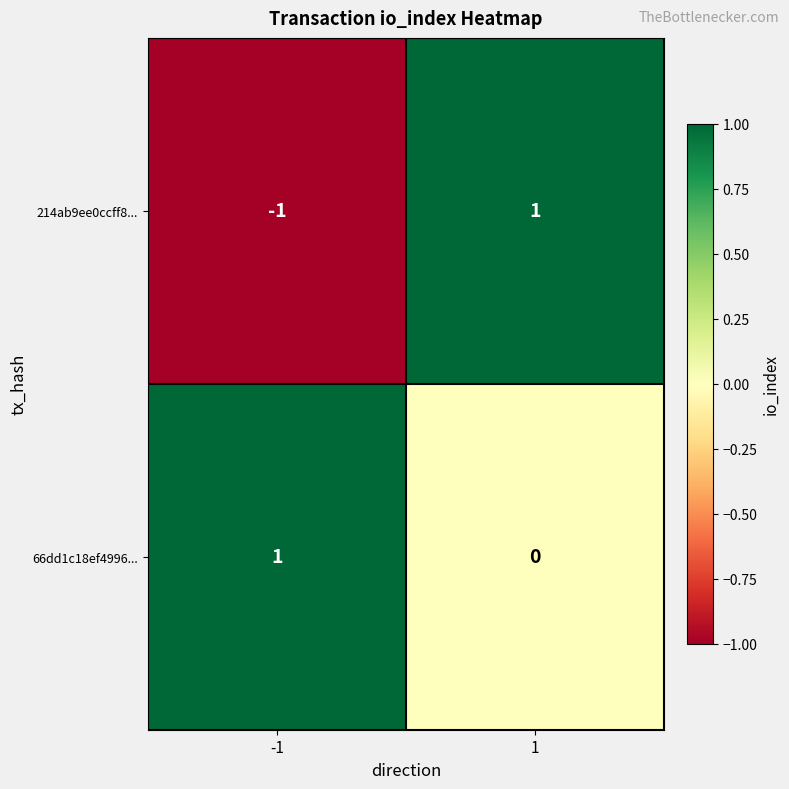

List the labels in order of 66dd1c18ef4996... value, largest first.

-1, 1